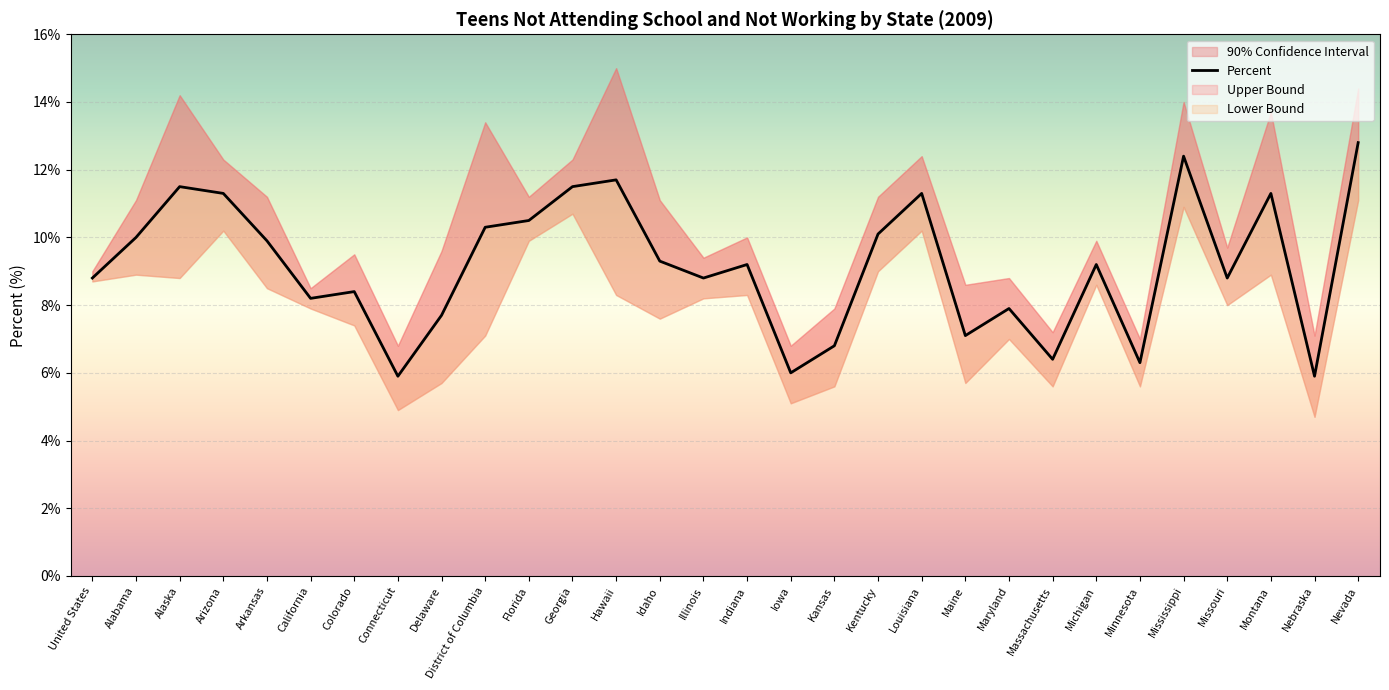

What is the average value of the Lower Bound series?

7.9